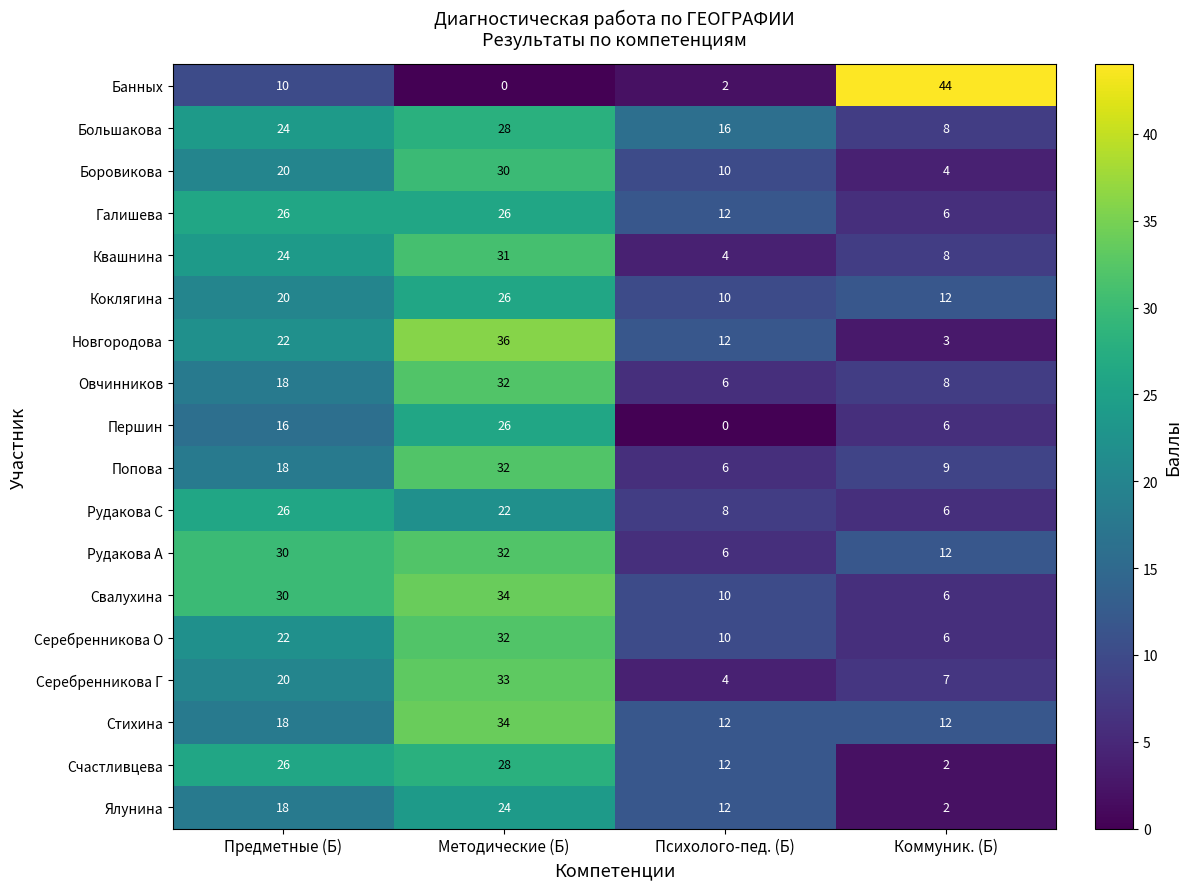

What is the sum of all Большакова values?

76